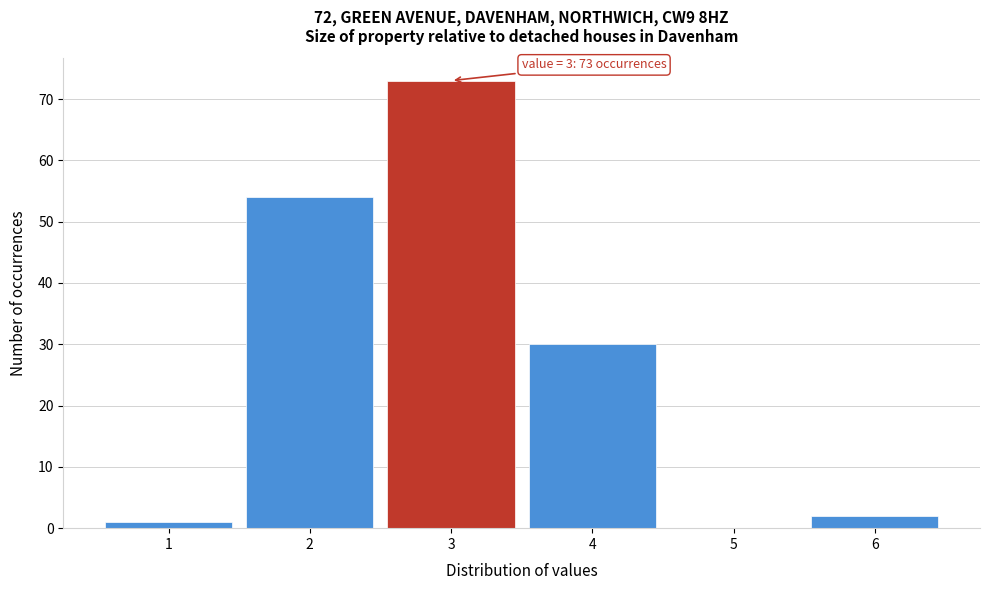

Over which range of the x-axis is the bar tallest?

2.5 to 3.5